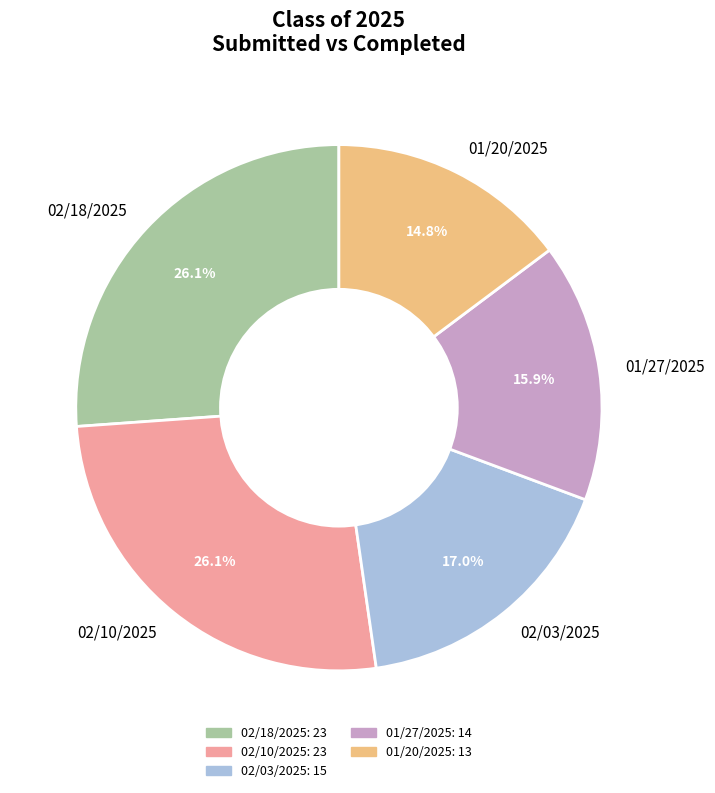

Is it true that 01/27/2025 is 16% of the pie?

True